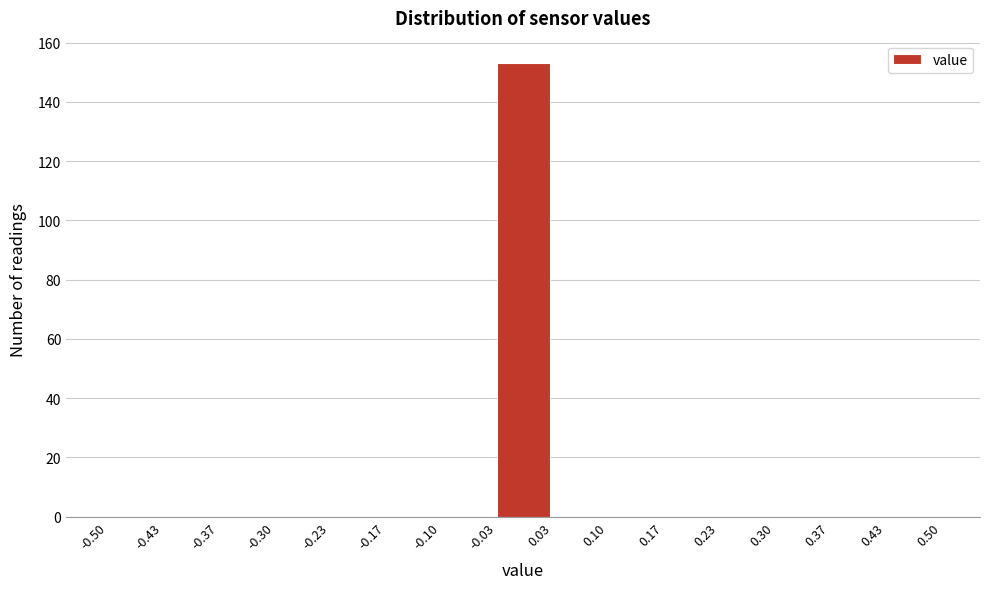

Reading left to right, list every bar in this chart as the range it spans on the x-axis followed by its height. The values are not printed on the chart, so give them approximately, as read against the axis.

-0.50 to -0.43: 0
-0.43 to -0.37: 0
-0.37 to -0.30: 0
-0.30 to -0.23: 0
-0.23 to -0.17: 0
-0.17 to -0.10: 0
-0.10 to -0.03: 0
-0.03 to 0.03: 154
0.03 to 0.10: 0
0.10 to 0.17: 0
0.17 to 0.23: 0
0.23 to 0.30: 0
0.30 to 0.37: 0
0.37 to 0.43: 0
0.43 to 0.50: 0